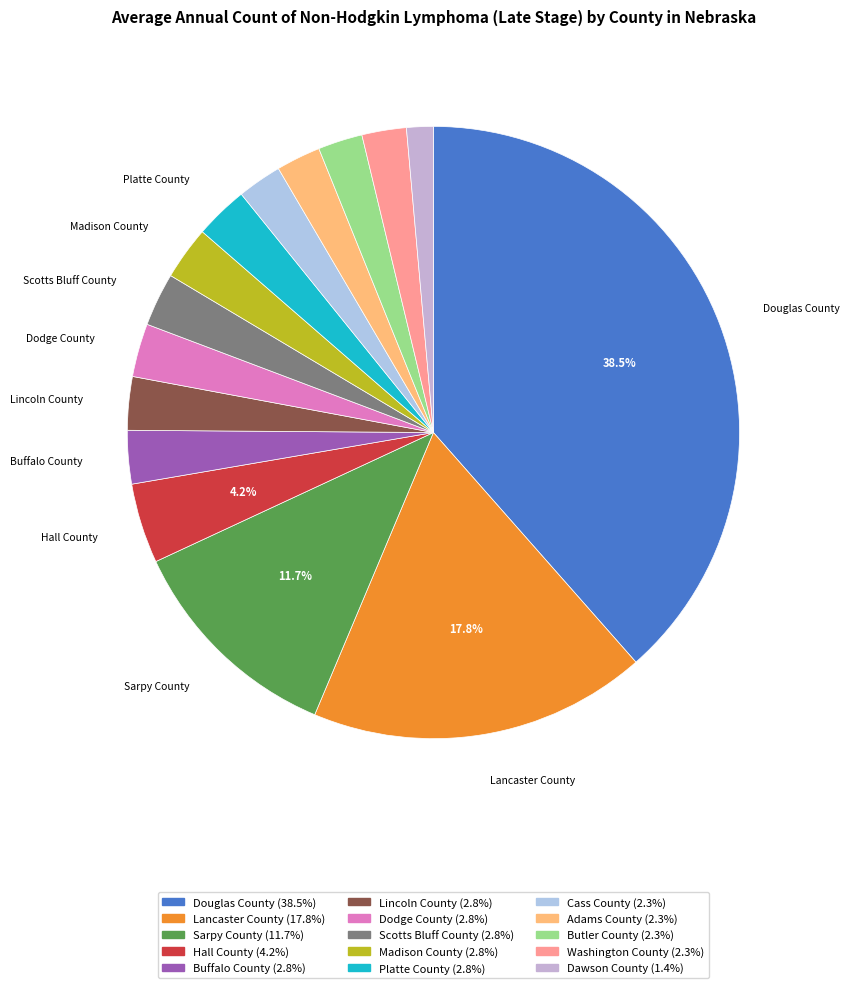

To the nearest percent, what is the difference between the largest and smallest slice percentages?

37%